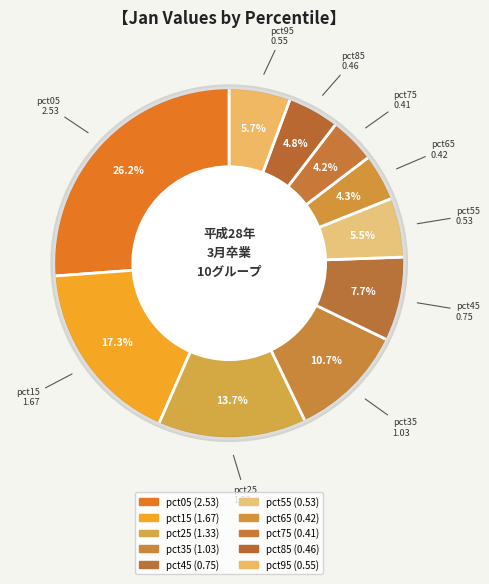

Is there any slice that represents more than half of the pie?

No